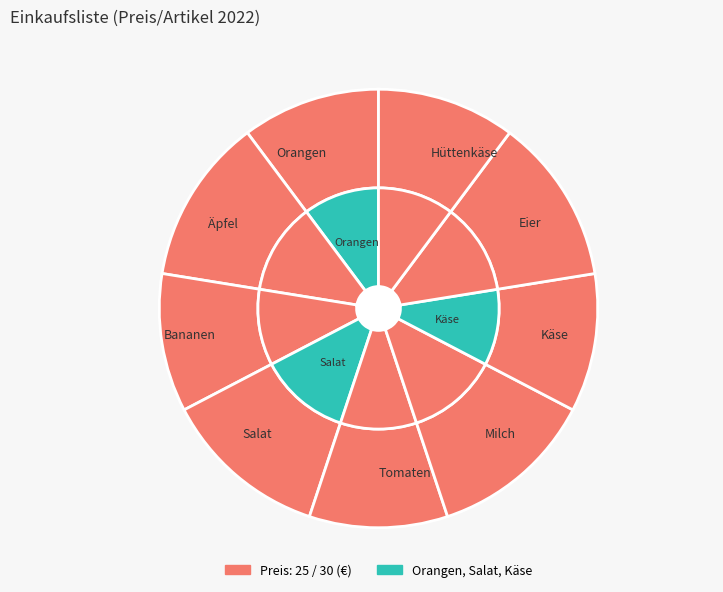

Which category has the biggest portion of the pie?

Äpfel